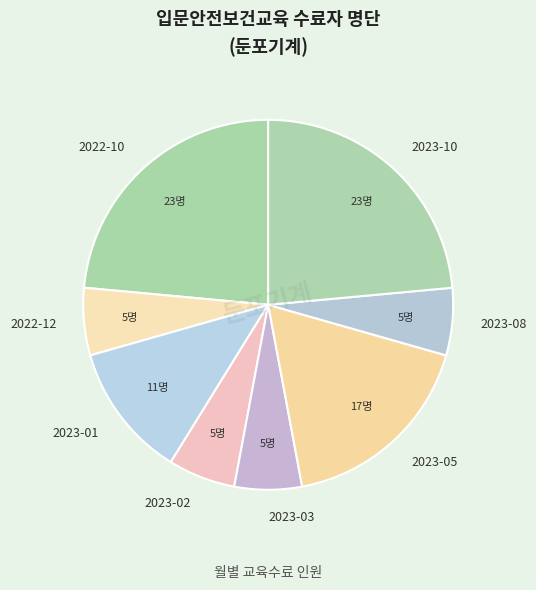

Do 2023-02 and 2023-05 together represent more than half of the pie?

No